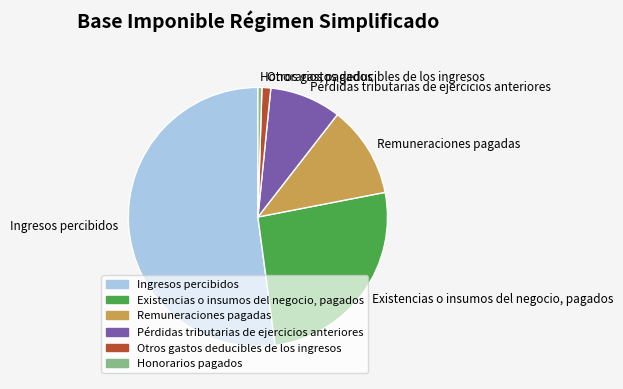

Does Ingresos percibidos account for over 50% of the chart?

Yes